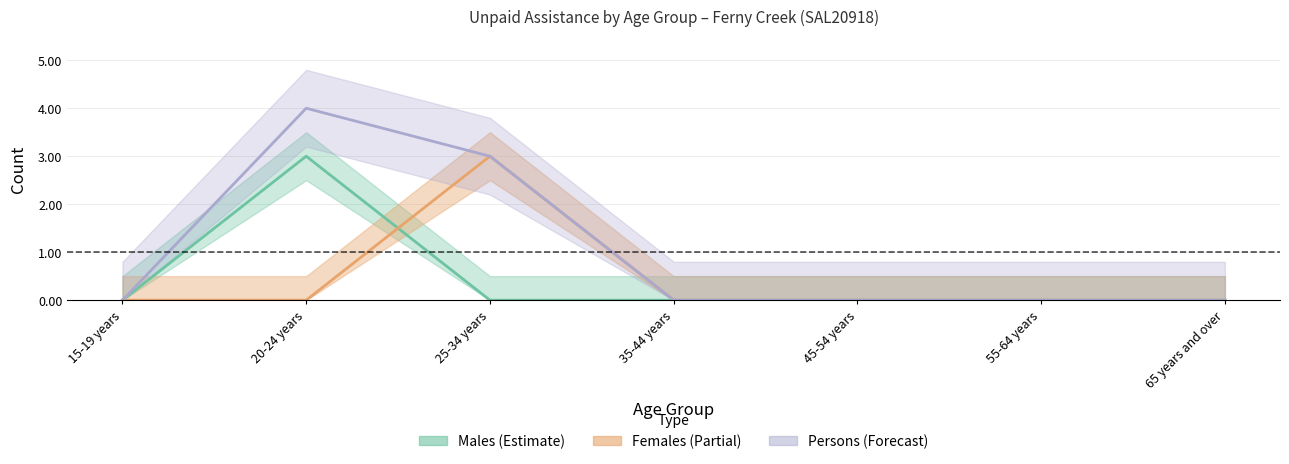

Is the value of Females Total at 35-44 years greater than the value of Persons Total at 25-34 years?

No